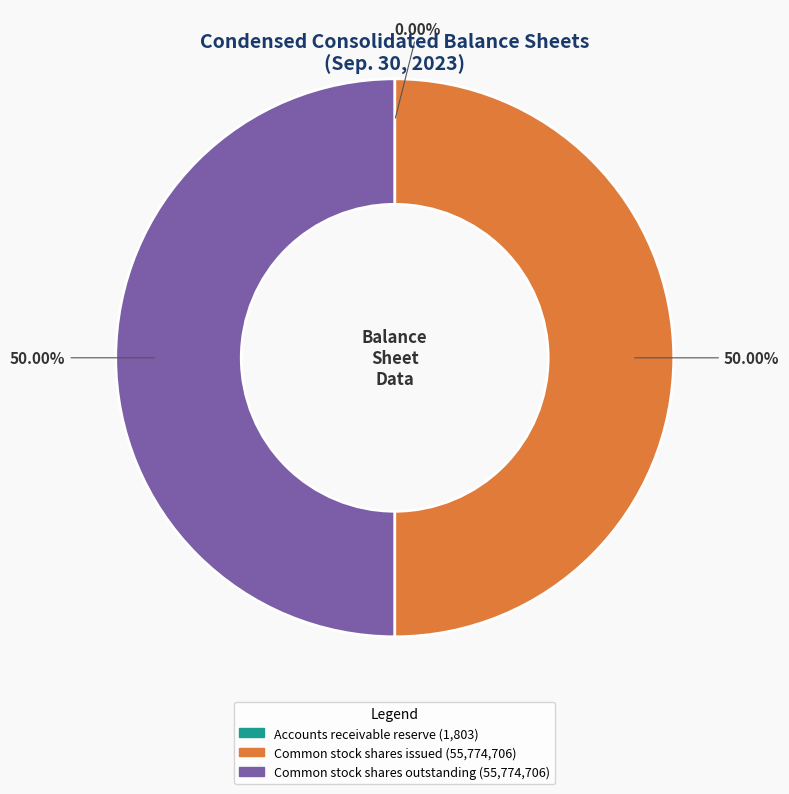

True or false: Common stock shares issued accounts for 50% of the total.

True